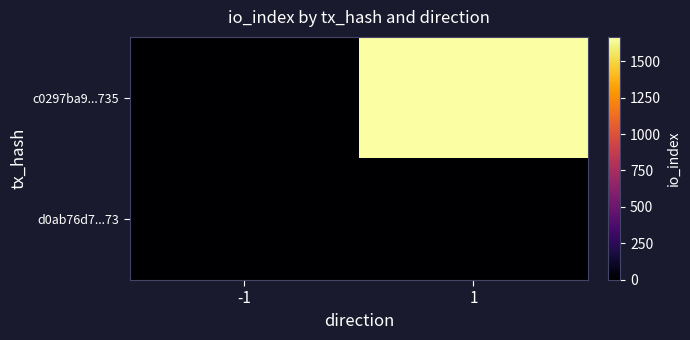

What is the spread (max minus min) of values at 1?

1666